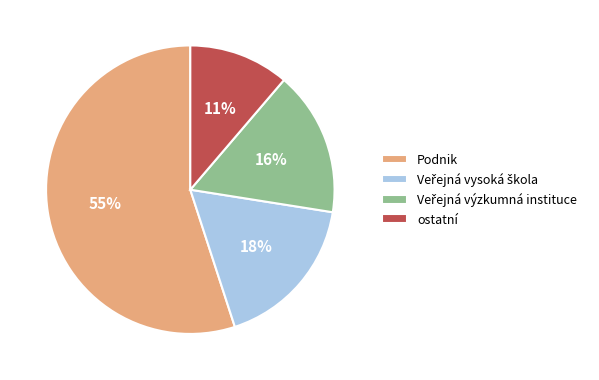

To the nearest percent, what percentage of the pie is Podnik?

55%